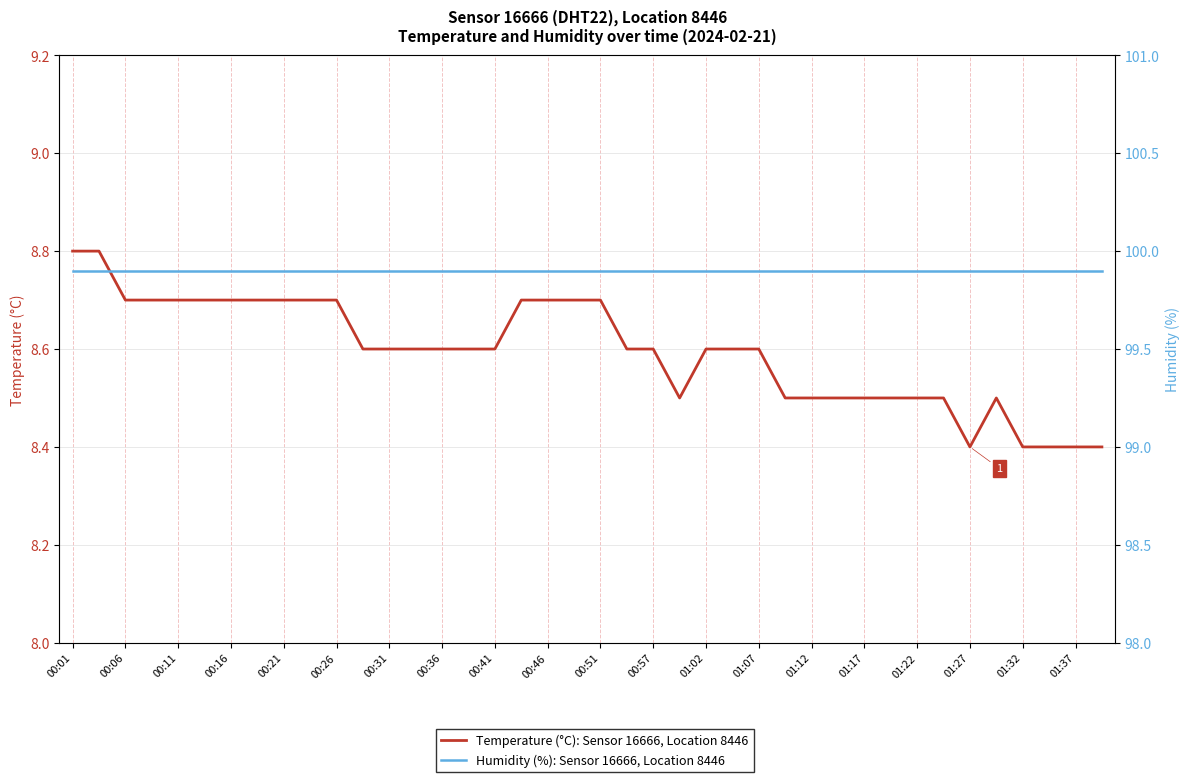

Where is the first local minimum for Temperature (°C): Sensor 16666, Location 8446?

23